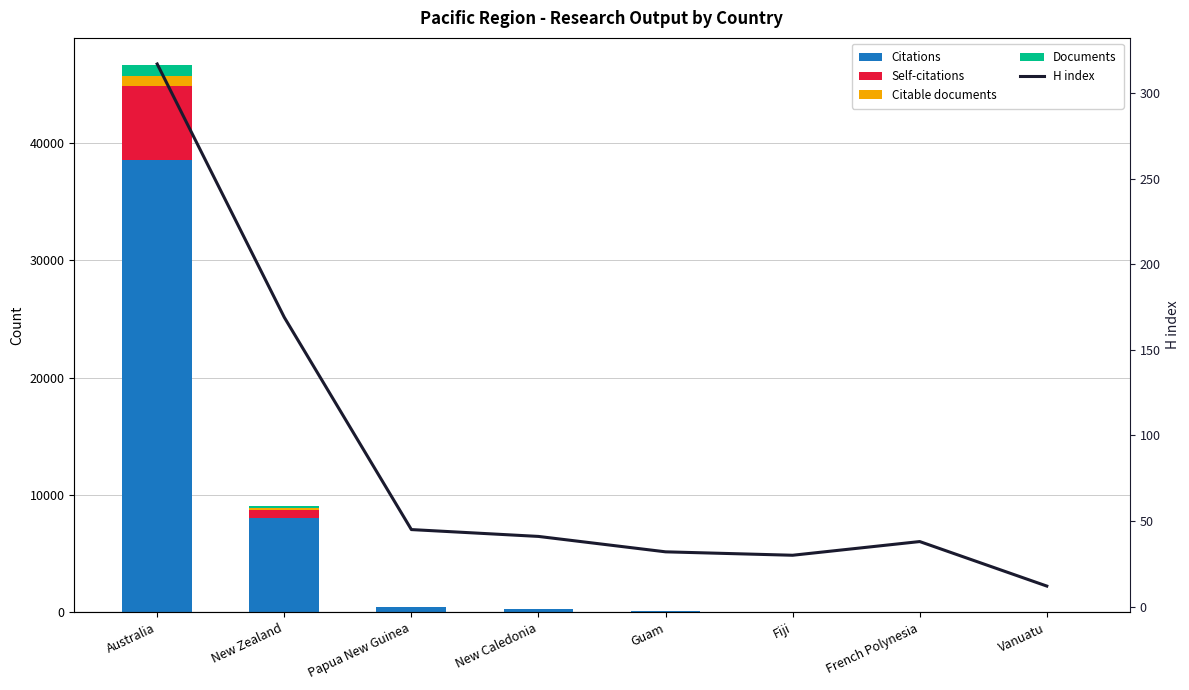

What position from the right is Guam?

4